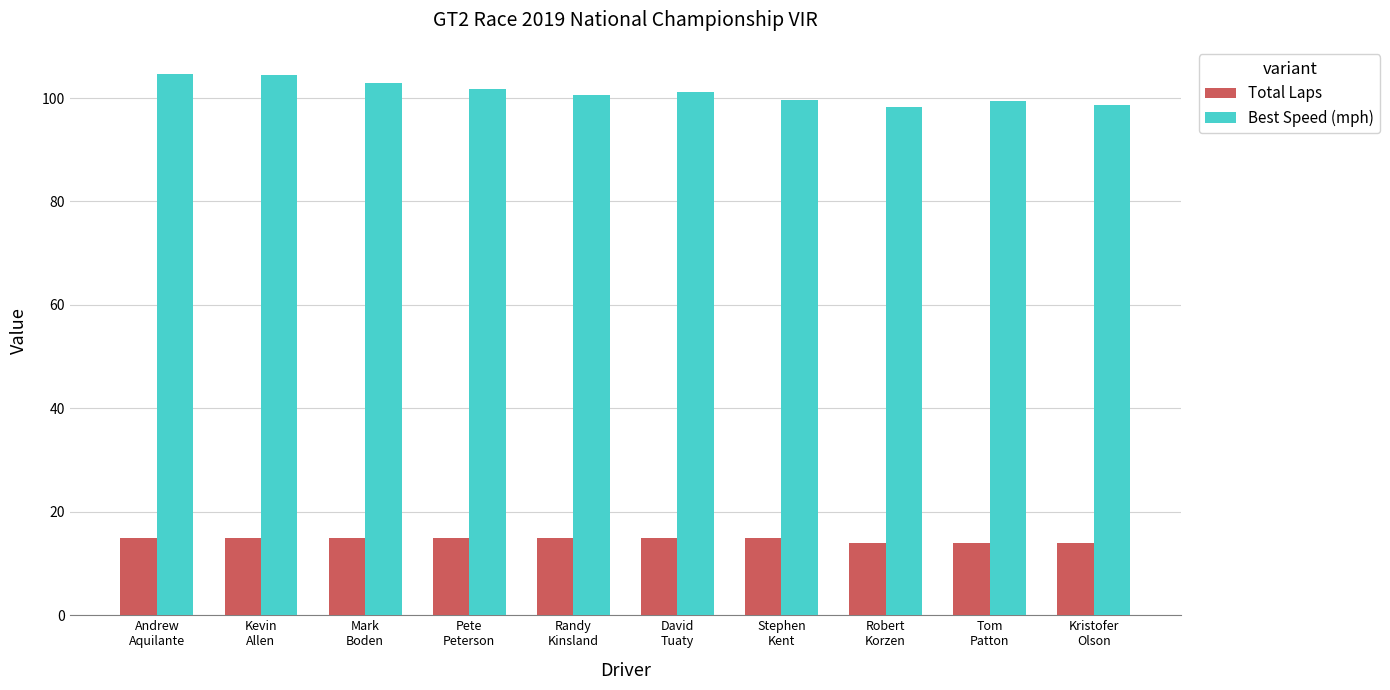

What is the lowest value of the Best Speed (mph) series?

98.2